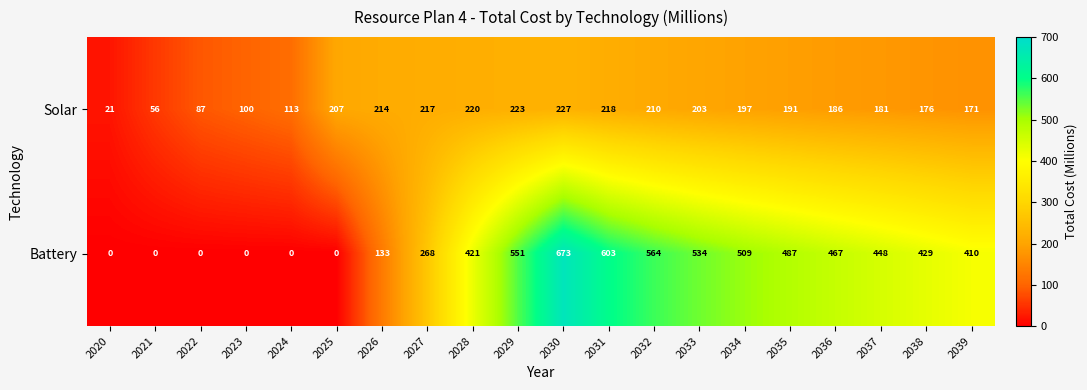

Read the Solar value at 2020.

21